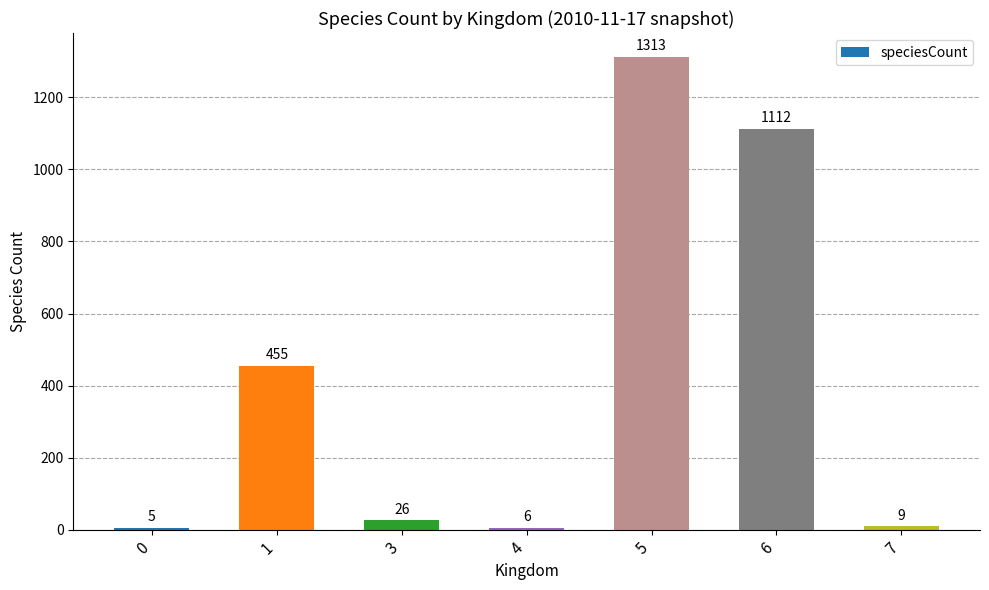

What is the value of the 2nd bar from the left?

455